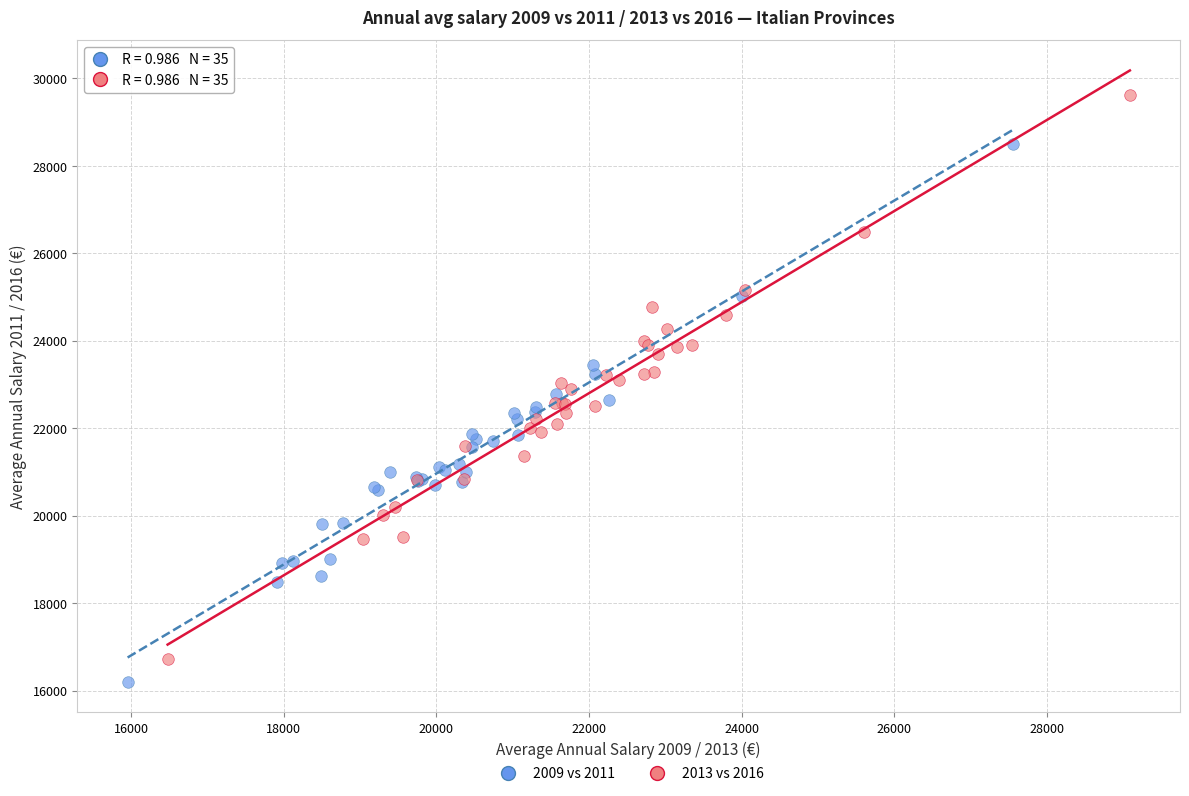

Which series has the widest spread of Y values?

2013 vs 2016